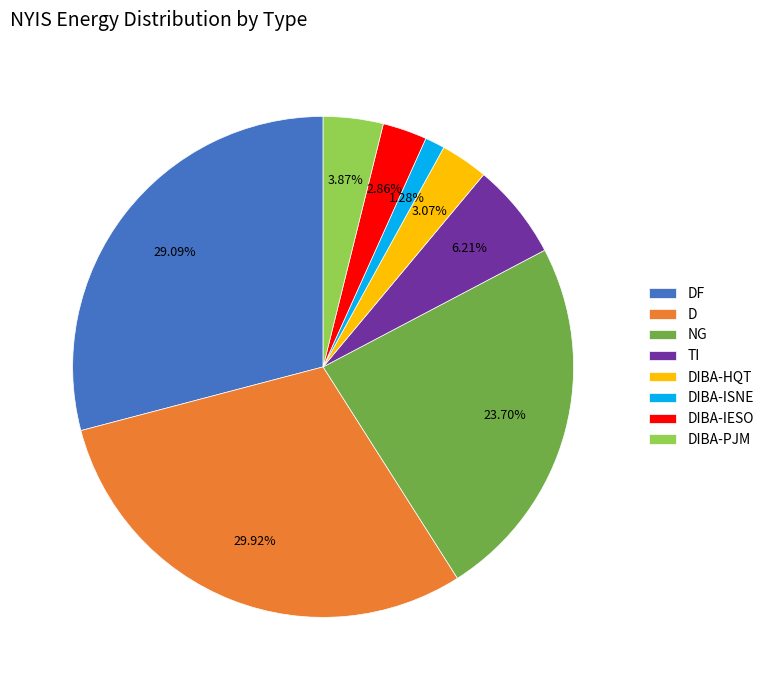

Between DIBA-PJM and DIBA-IESO, which is larger?

DIBA-PJM